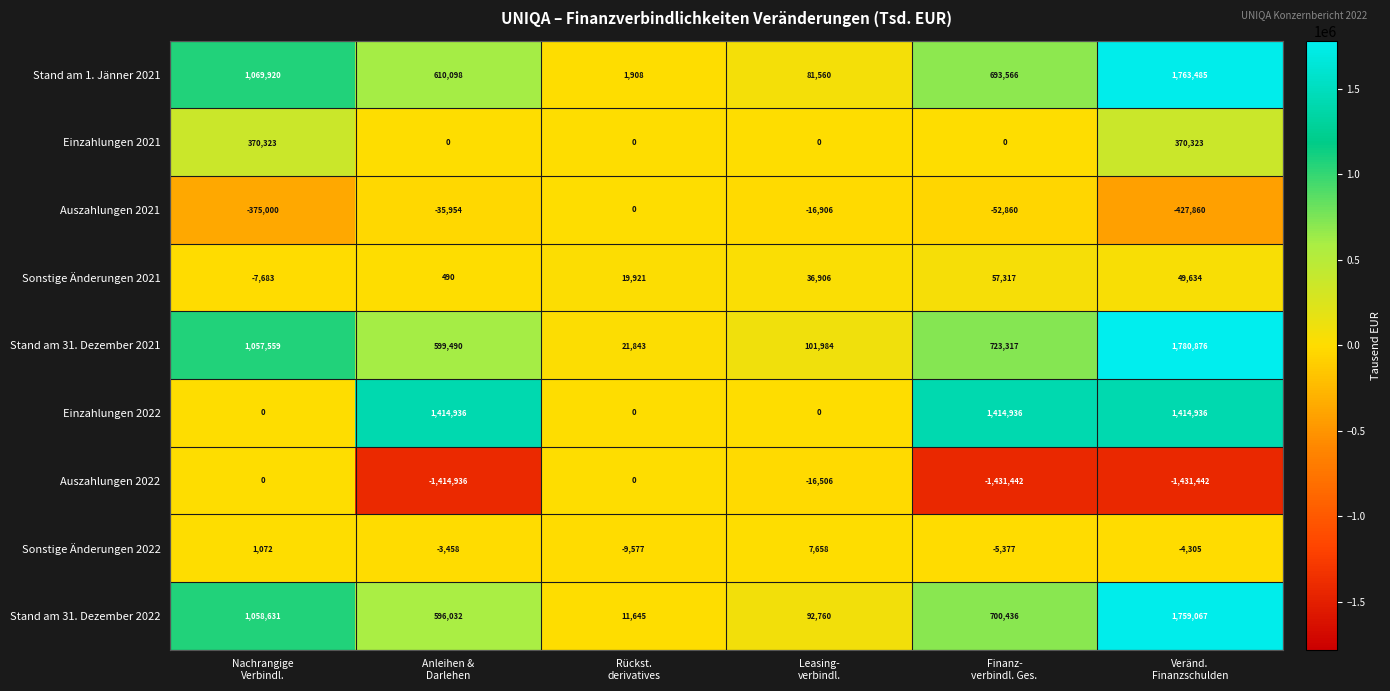

What is the minimum value shown in the chart?

-1431442